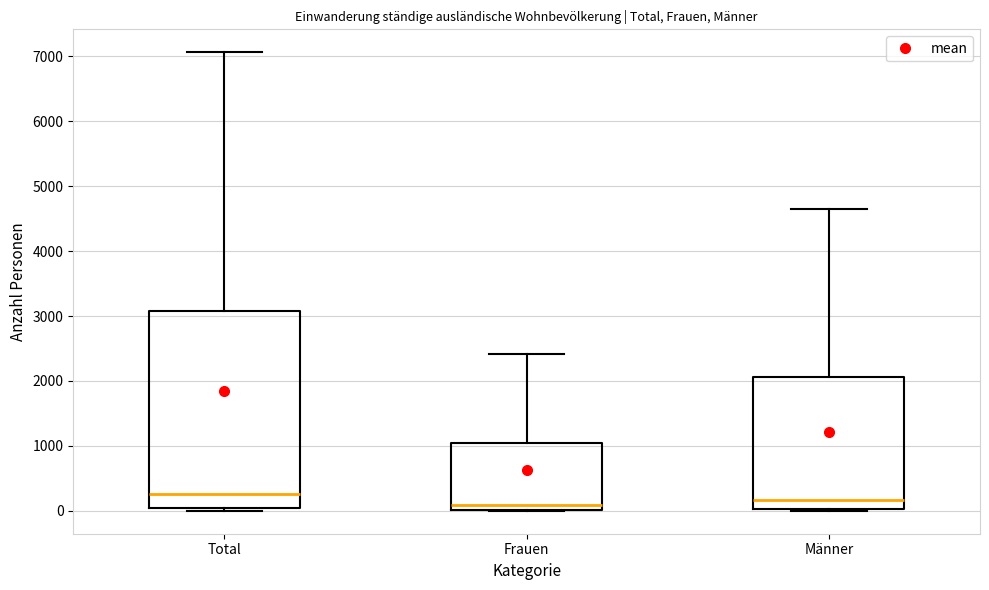

Reading left to right, transcribe this box plot: for each box, give where its median line is, the range the box spans, and where its two whiskers end, as read against the y-axis. The values are not printed on the chart, so give them approximately, as read against the axis.

Total: median 300, box 0 to 3100, whiskers 0 (just below the box's lower edge) to 7100
Frauen: median 100, box 0 to 1000, whiskers 0 to 2400
Männer: median 200, box 0 to 2100, whiskers 0 to 4600